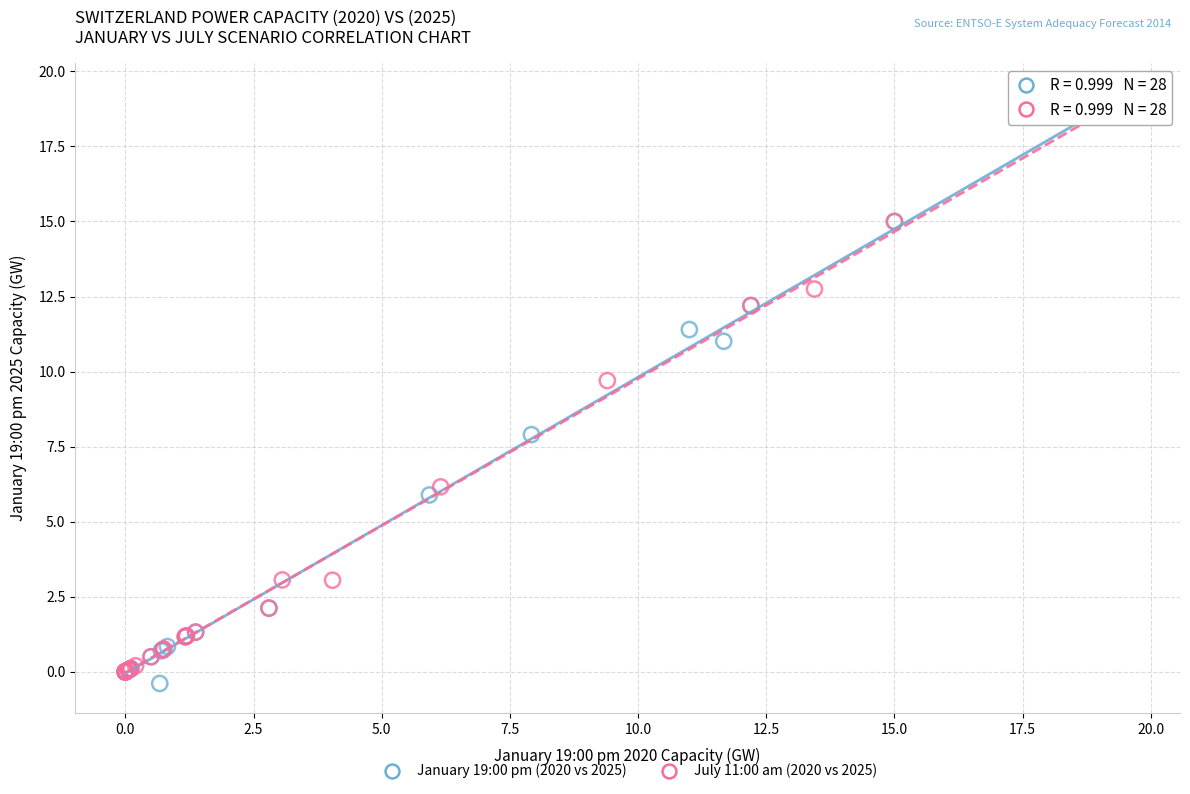

Which series has the widest spread of Y values?

January 19:00 pm (2020 vs 2025)